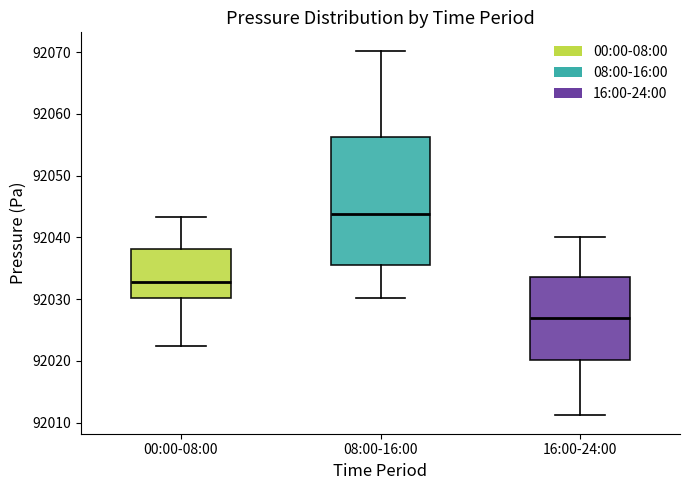

Which box's median line is the highest?

08:00-16:00